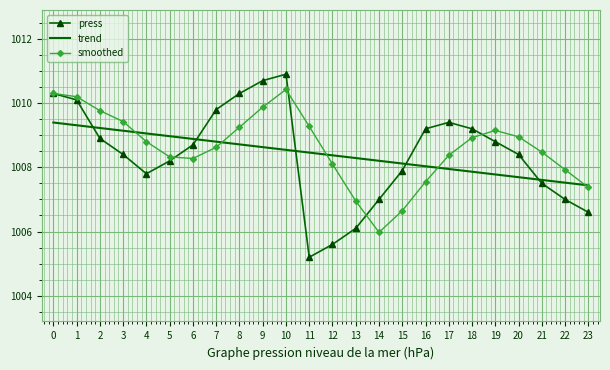

At how many categories does at least one series exceed 1007?

24